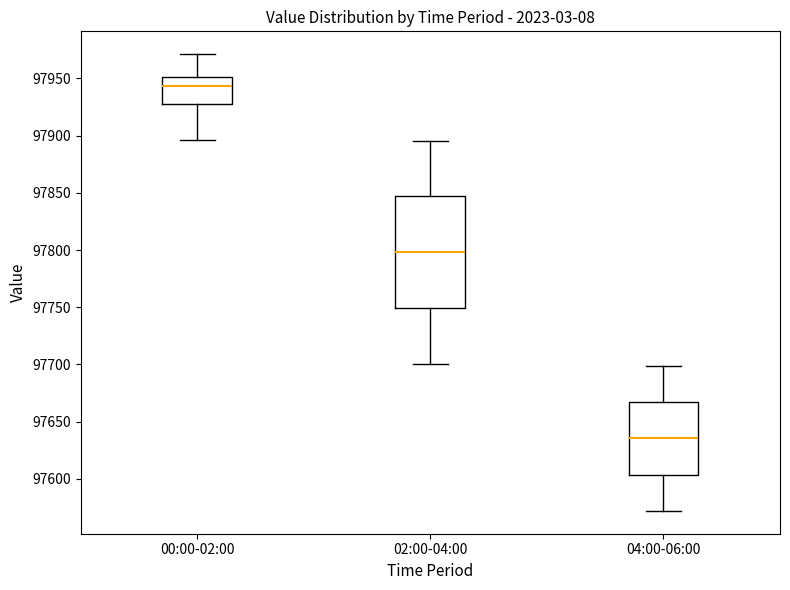

Where does the upper whisker of the box for 00:00-02:00 end on the y-axis? The values are not printed on the chart, so give them approximately, as read against the axis.

97970